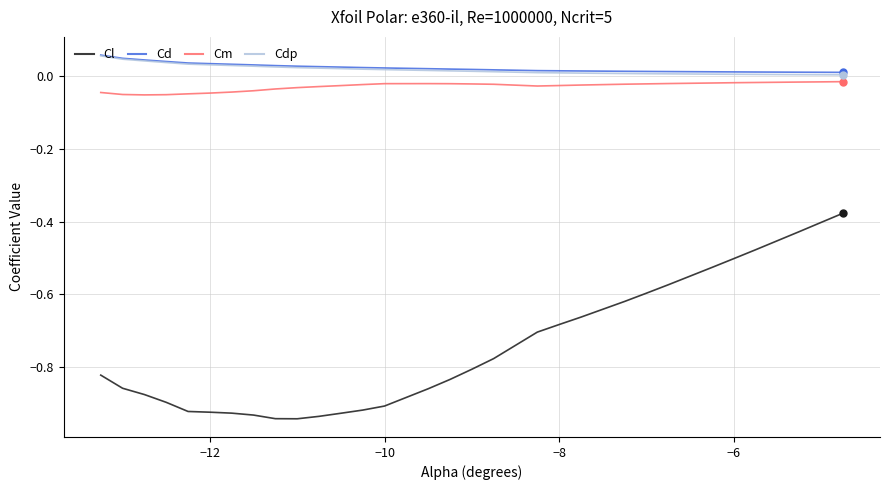

Which series has the largest range (max minus min)?

Cl